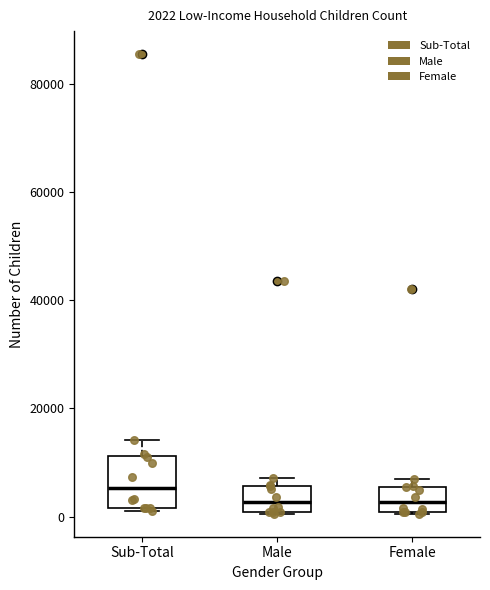

Which box is the tallest, from its lower edge to its upper edge?

Sub-Total